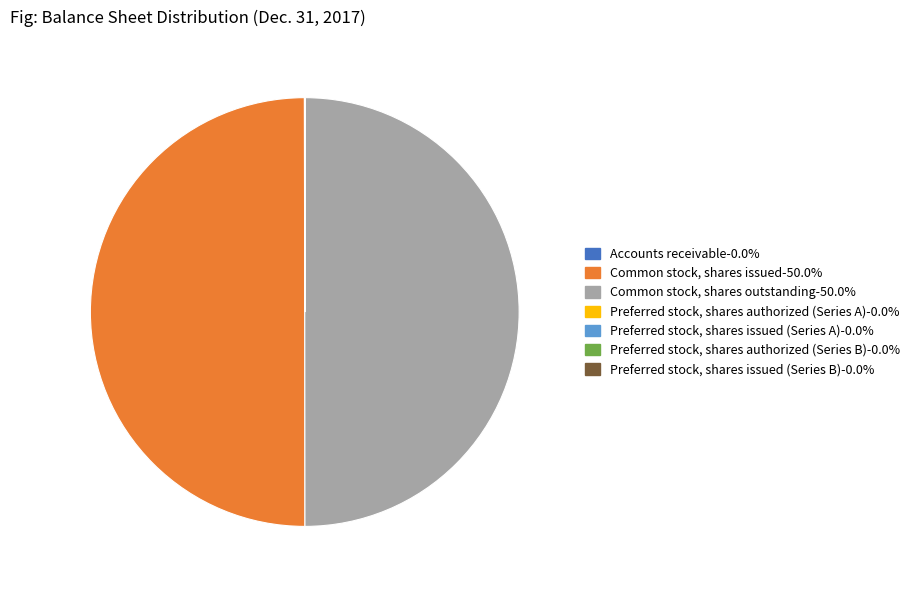

Is it true that Preferred stock, shares authorized (Series B) is 1% of the pie?

False